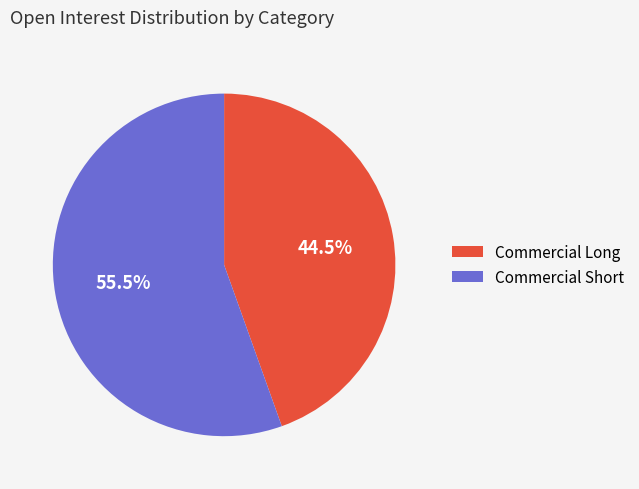

Count the number of slices in the pie.

2